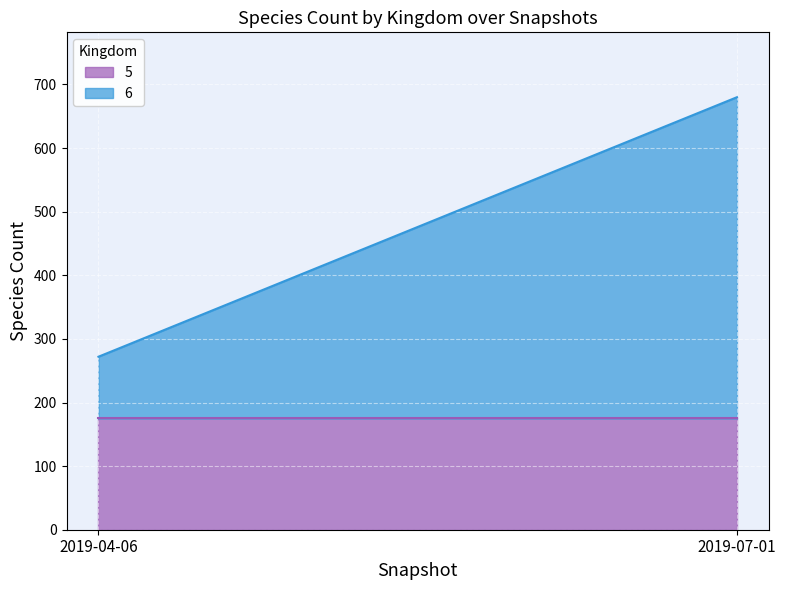

What is the minimum value shown in the chart?

97